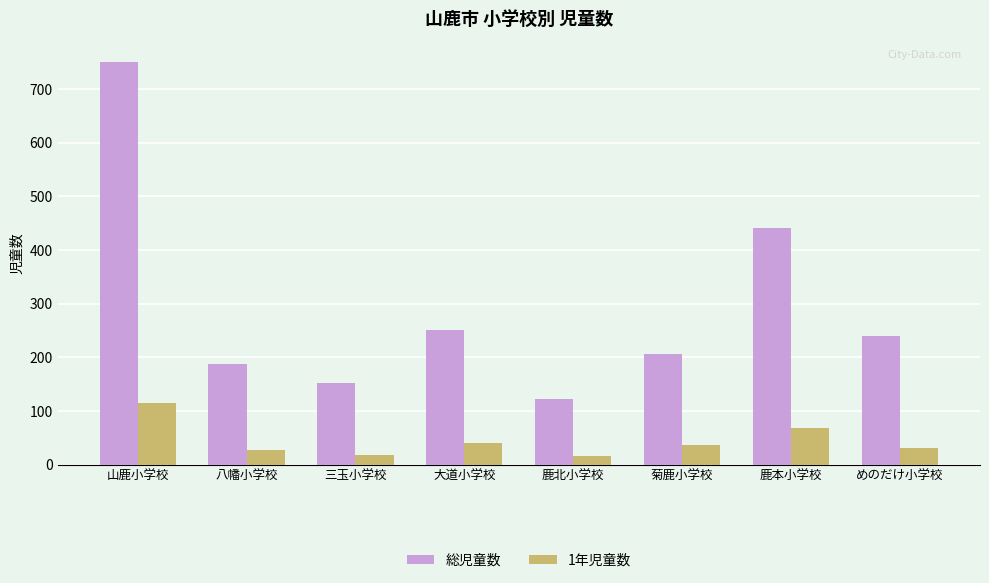

Which series changed the most between 八幡小学校 and 鹿北小学校?

総児童数